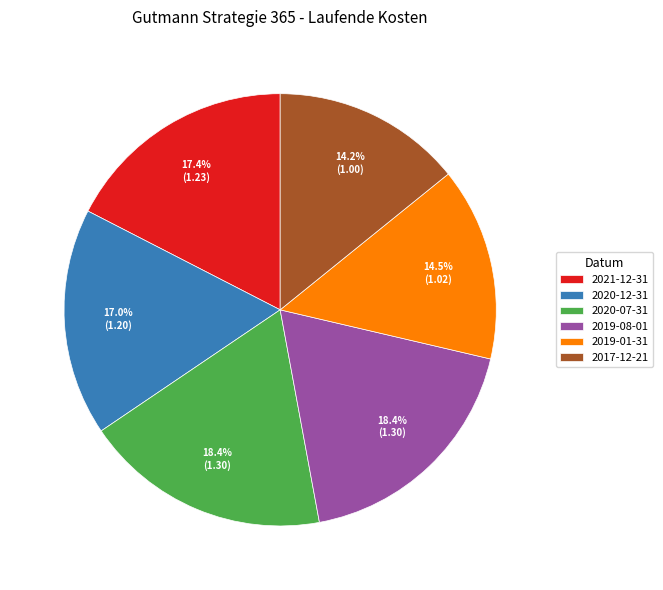

What percentage is NOT represented by 2017-12-21?

85.8%